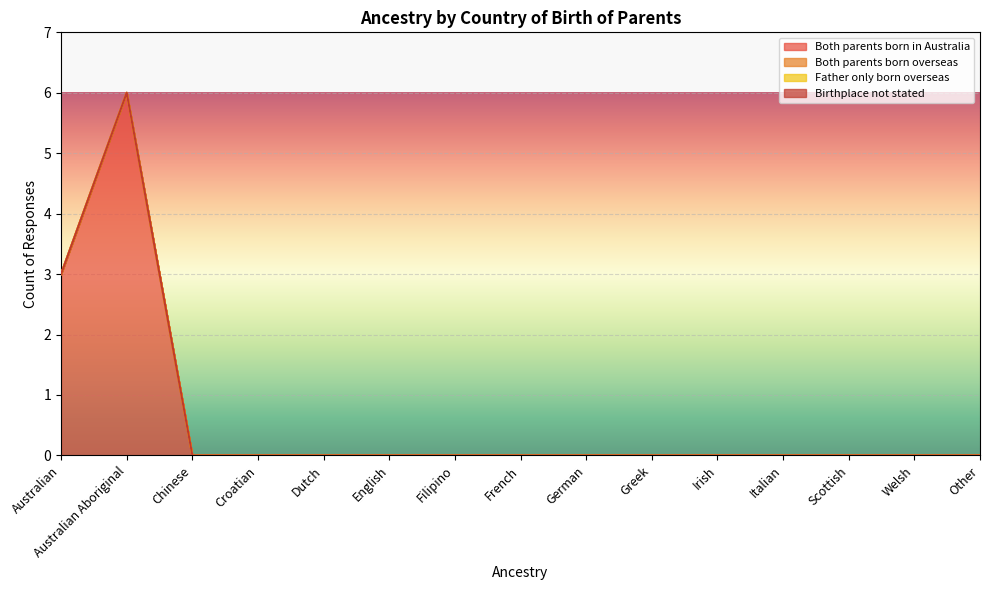

Reading left to right, transcribe all the data shown in this chart.

Both parents born in Australia: Australian=3	Australian Aboriginal=6	Chinese=0	Croatian=0	Dutch=0	English=0	Filipino=0	French=0	German=0	Greek=0	Irish=0	Italian=0	Scottish=0	Welsh=0	Other=0
Both parents born overseas: Australian=0	Australian Aboriginal=0	Chinese=0	Croatian=0	Dutch=0	English=0	Filipino=0	French=0	German=0	Greek=0	Irish=0	Italian=0	Scottish=0	Welsh=0	Other=0
Father only born overseas: Australian=0	Australian Aboriginal=0	Chinese=0	Croatian=0	Dutch=0	English=0	Filipino=0	French=0	German=0	Greek=0	Irish=0	Italian=0	Scottish=0	Welsh=0	Other=0
Birthplace not stated: Australian=0	Australian Aboriginal=0	Chinese=0	Croatian=0	Dutch=0	English=0	Filipino=0	French=0	German=0	Greek=0	Irish=0	Italian=0	Scottish=0	Welsh=0	Other=0